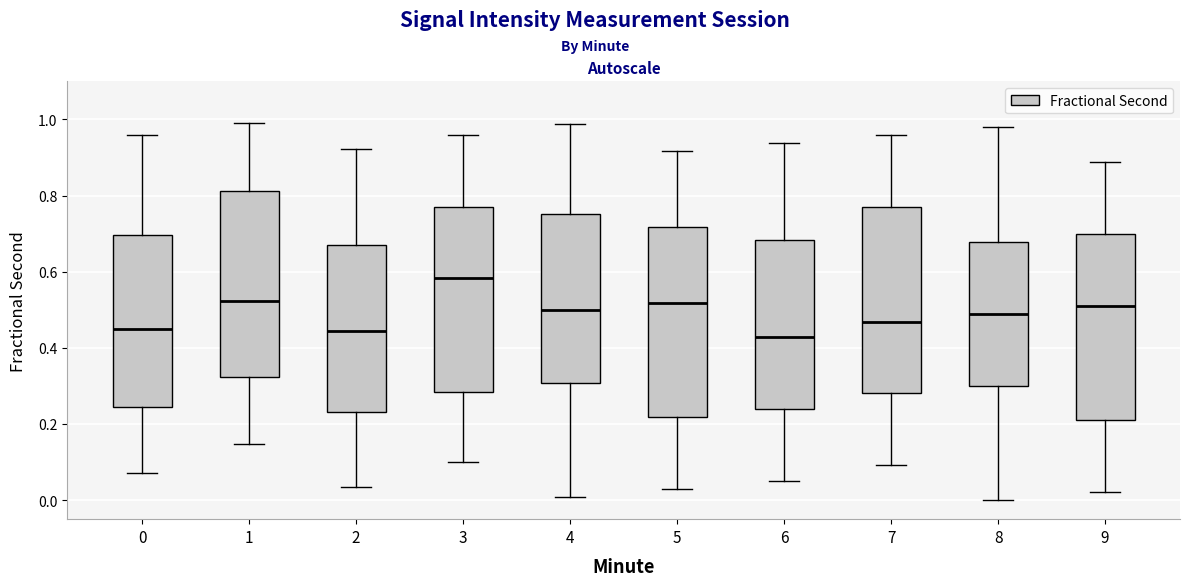

Reading left to right, transcribe this box plot: for each box, give where its median line is, the range the box spans, and where its two whiskers end, as read against the y-axis. The values are not printed on the chart, so give them approximately, as read against the axis.

0: median 0.46, box 0.24 to 0.70, whiskers 0.08 to 0.96
1: median 0.52, box 0.32 to 0.82, whiskers 0.14 to 1.00
2: median 0.44, box 0.24 to 0.68, whiskers 0.04 to 0.92
3: median 0.58, box 0.28 to 0.76, whiskers 0.10 to 0.96
4: median 0.50, box 0.30 to 0.76, whiskers 0.00 to 0.98
5: median 0.52, box 0.22 to 0.72, whiskers 0.02 to 0.92
6: median 0.42, box 0.24 to 0.68, whiskers 0.06 to 0.94
7: median 0.46, box 0.28 to 0.76, whiskers 0.10 to 0.96
8: median 0.48, box 0.30 to 0.68, whiskers 0.00 to 0.98
9: median 0.52, box 0.20 to 0.70, whiskers 0.02 to 0.88